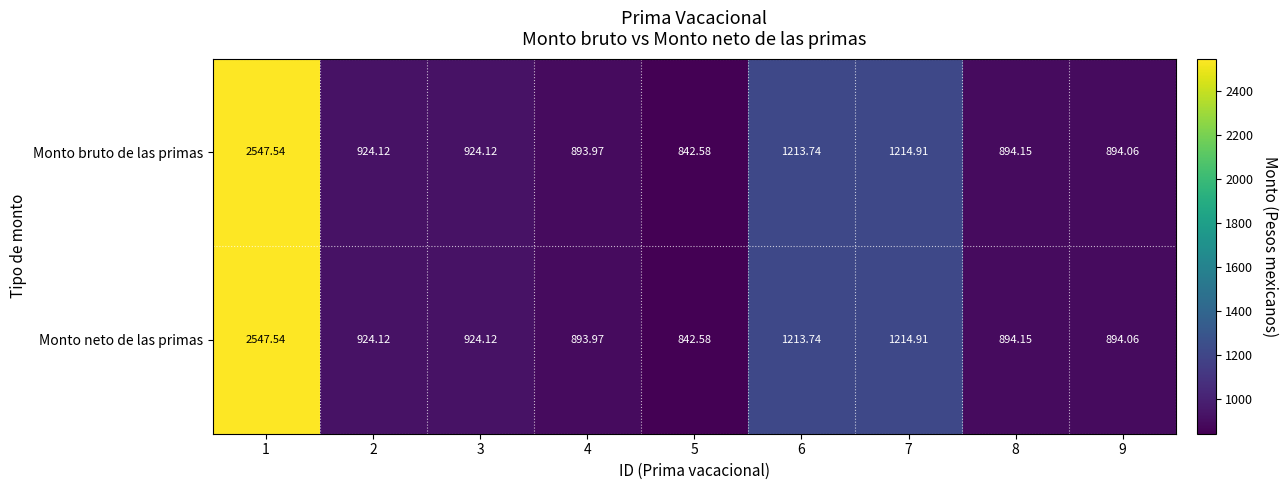

Reading left to right, list all the values displayed in this chart.

Monto bruto de las primas: 1=2547.5	2=924.1	3=924.1	4=894.0	5=842.6	6=1213.7	7=1214.9	8=894.1	9=894.1
Monto neto de las primas: 1=2547.5	2=924.1	3=924.1	4=894.0	5=842.6	6=1213.7	7=1214.9	8=894.1	9=894.1